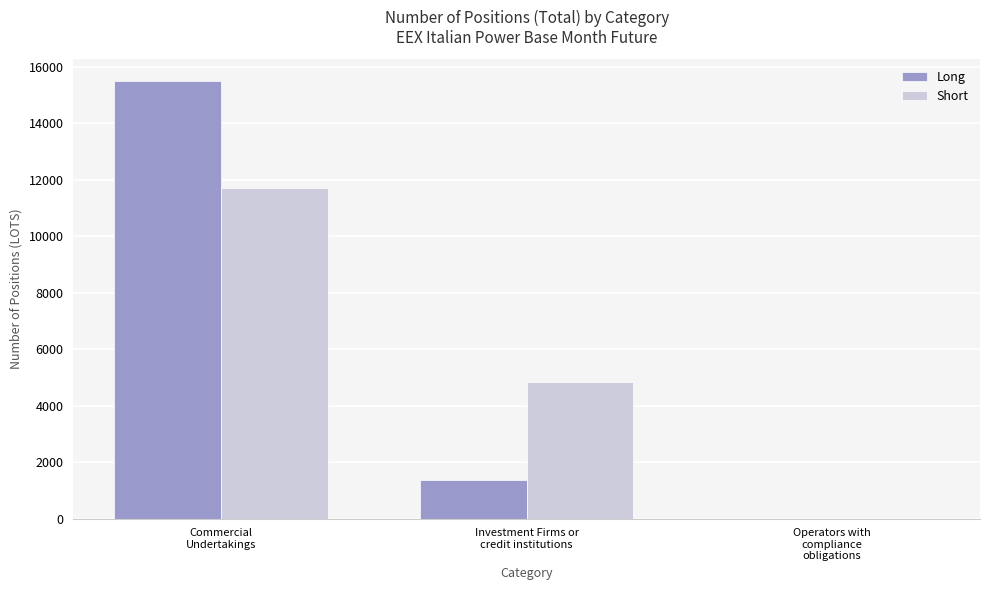

At which label is Long closest to 7739?

Investment Firms or
credit institutions